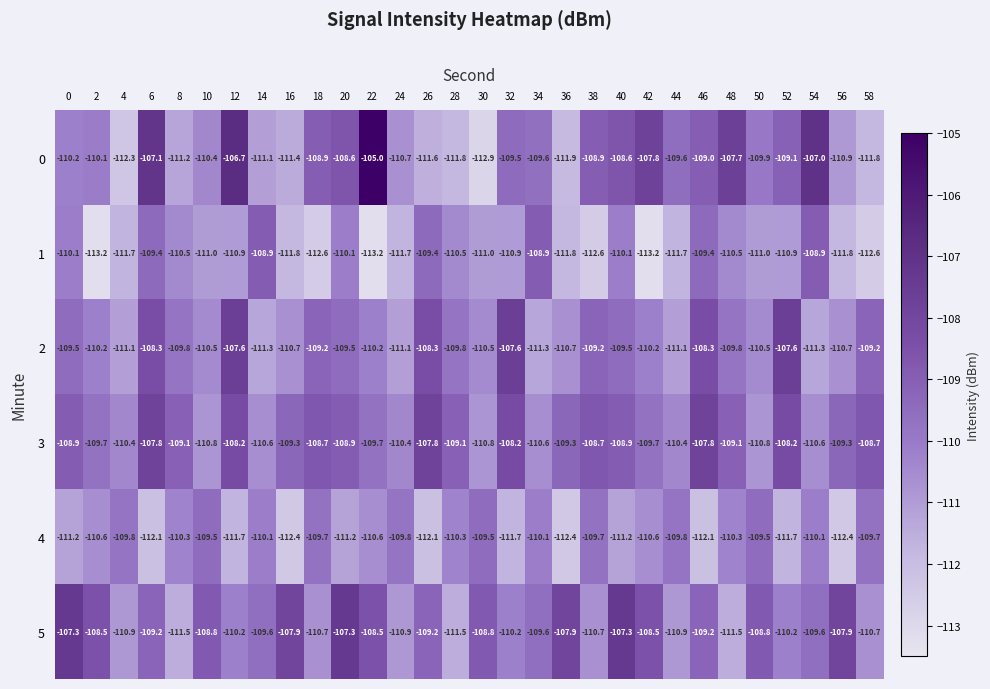

Rank the series by their maximum value, from lowest to highest.

4, 1, 3, 2, 5, 0